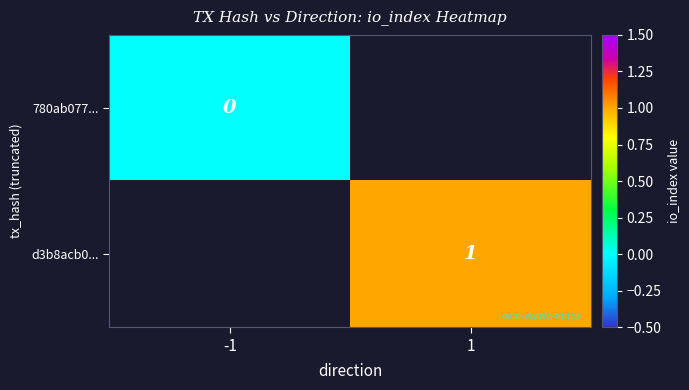

The value of d3b8acb0... at 1 is 1. True or false?

True